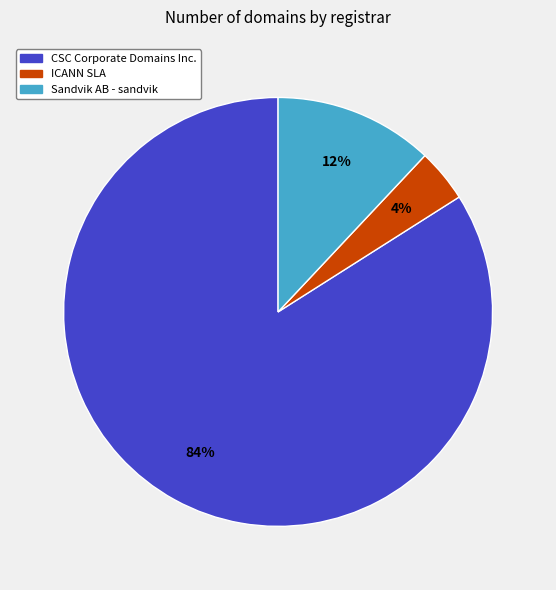

To the nearest percent, what is the difference between the largest and smallest slice percentages?

80%